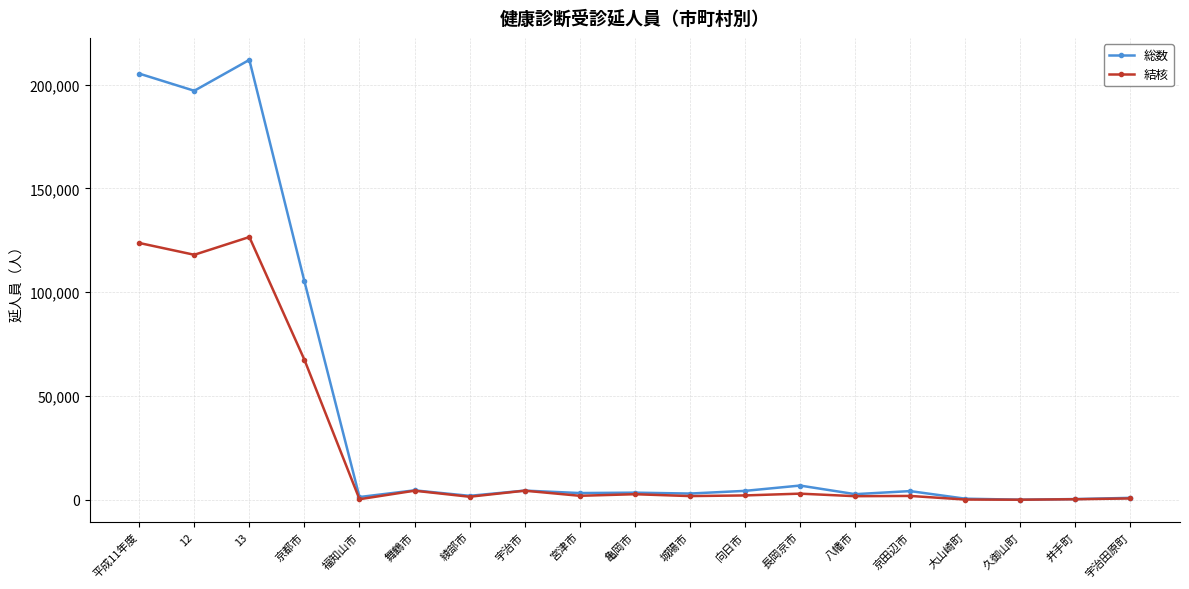

Is it true that 総数 equals 917 at 宇治田原町?

True